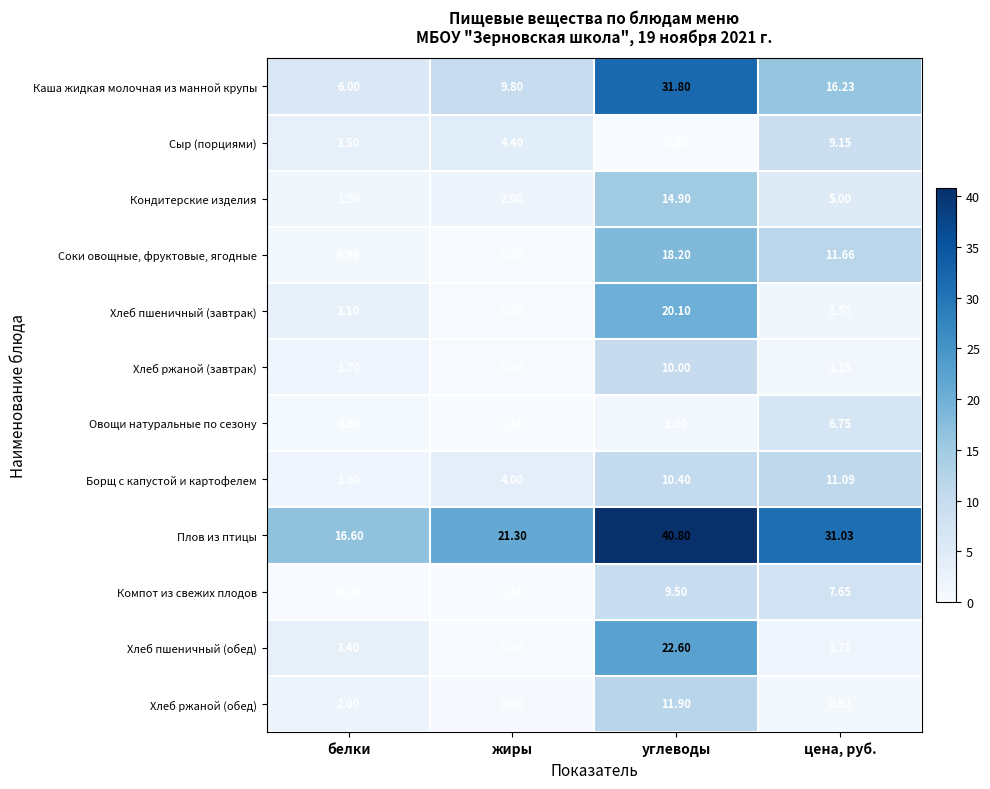

List the series in order of their peak value, lowest first.

Овощи натуральные по сезону, Сыр (порциями), Компот из свежих плодов, Хлеб ржаной (завтрак), Борщ с капустой и картофелем, Хлеб ржаной (обед), Кондитерские изделия, Соки овощные, фруктовые, ягодные, Хлеб пшеничный (завтрак), Хлеб пшеничный (обед), Каша жидкая молочная из манной крупы, Плов из птицы